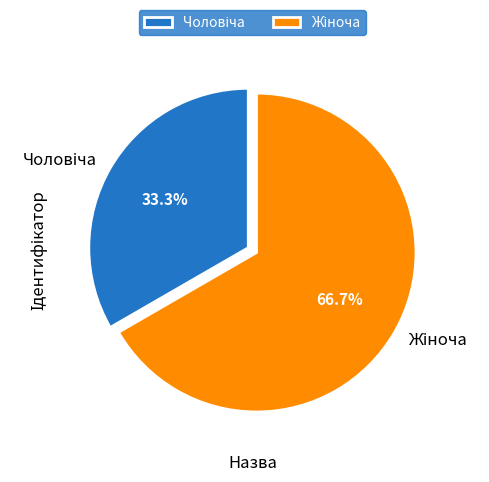

How many slices are in this pie chart?

2